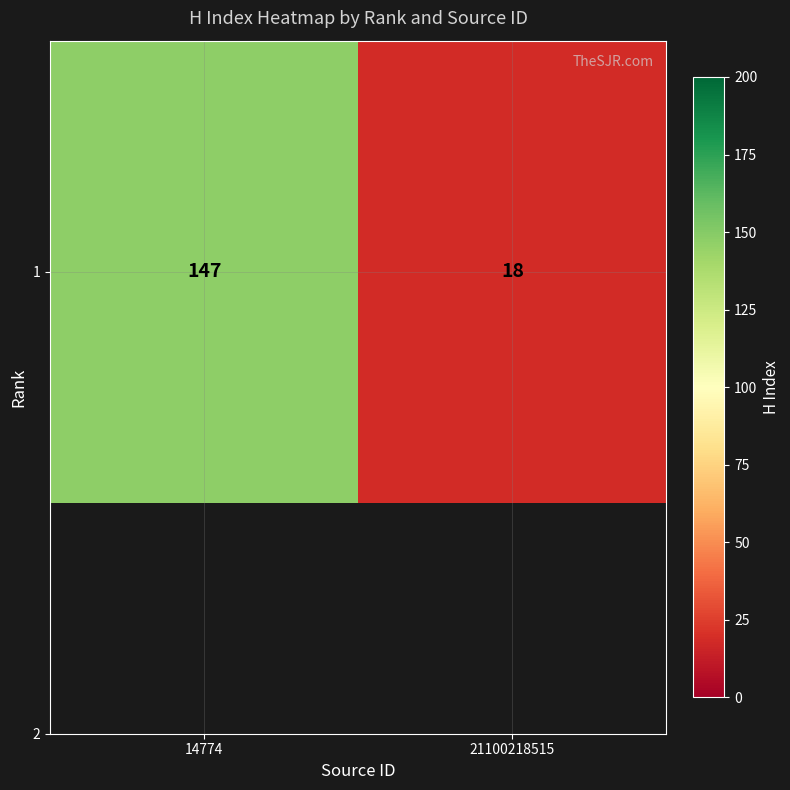

Which label corresponds to the largest value in the chart?

14774